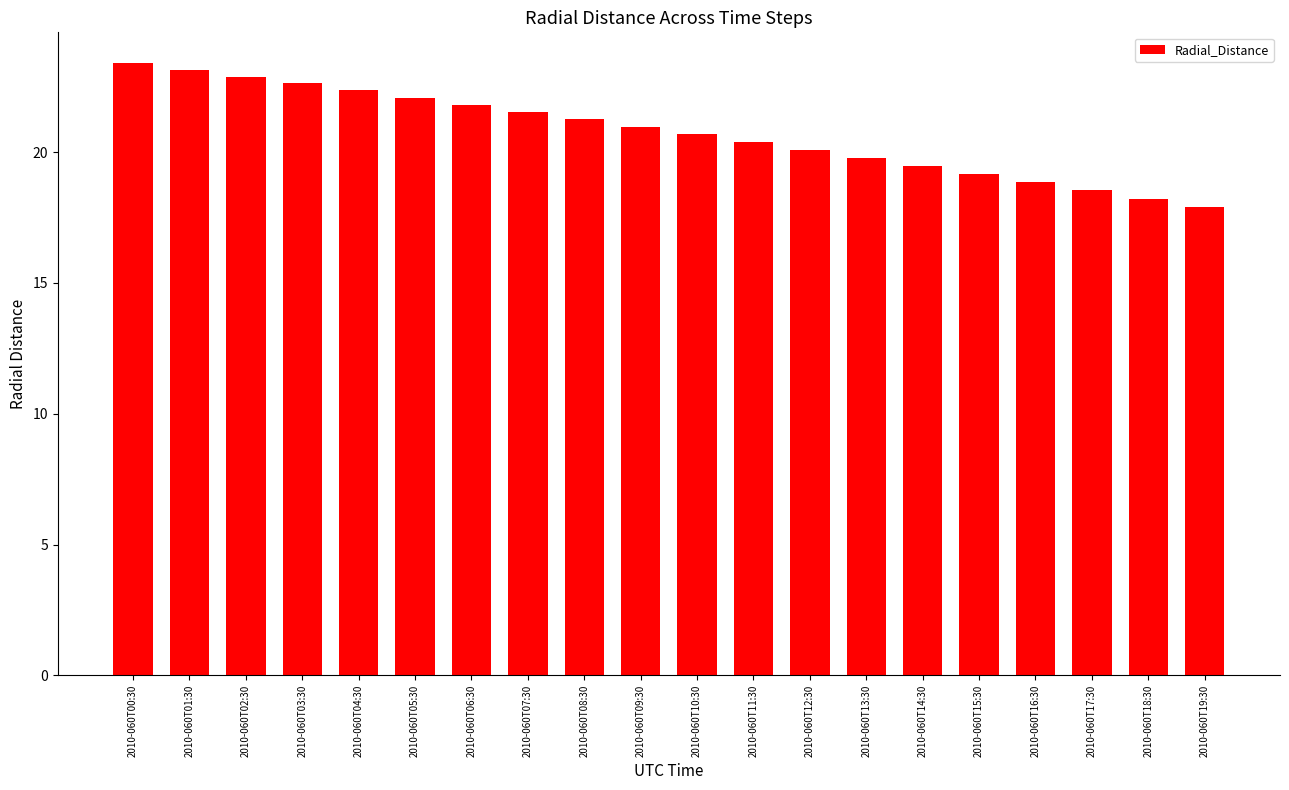

What is the sum of all values?

415.2